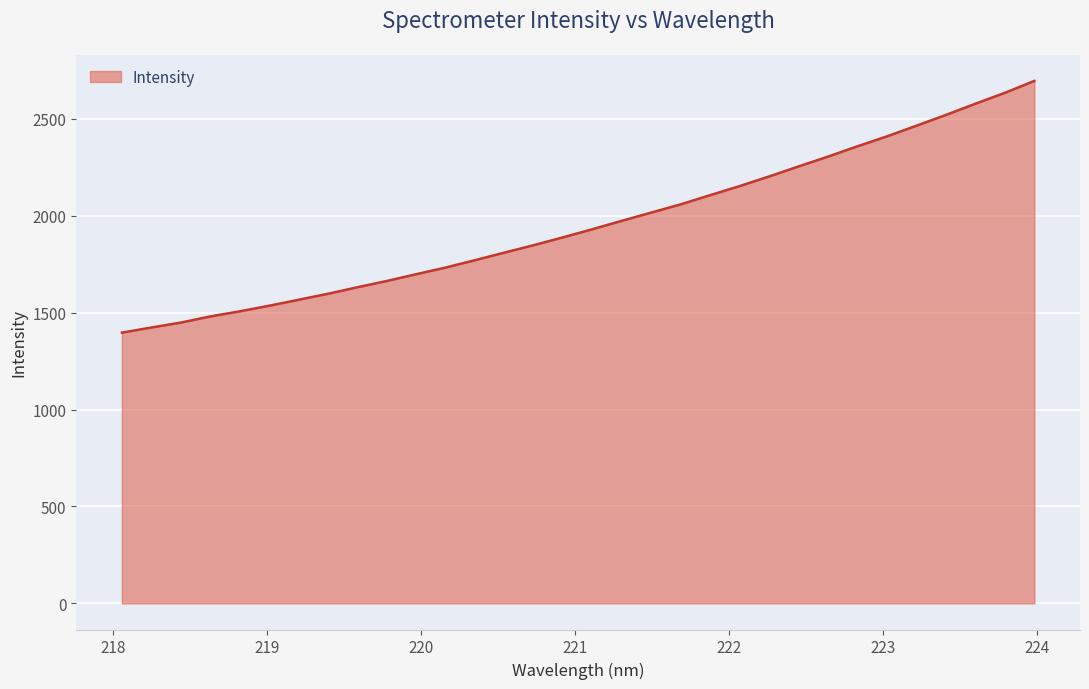

True or false: there are more than 2 points higher than both neighbors.

False